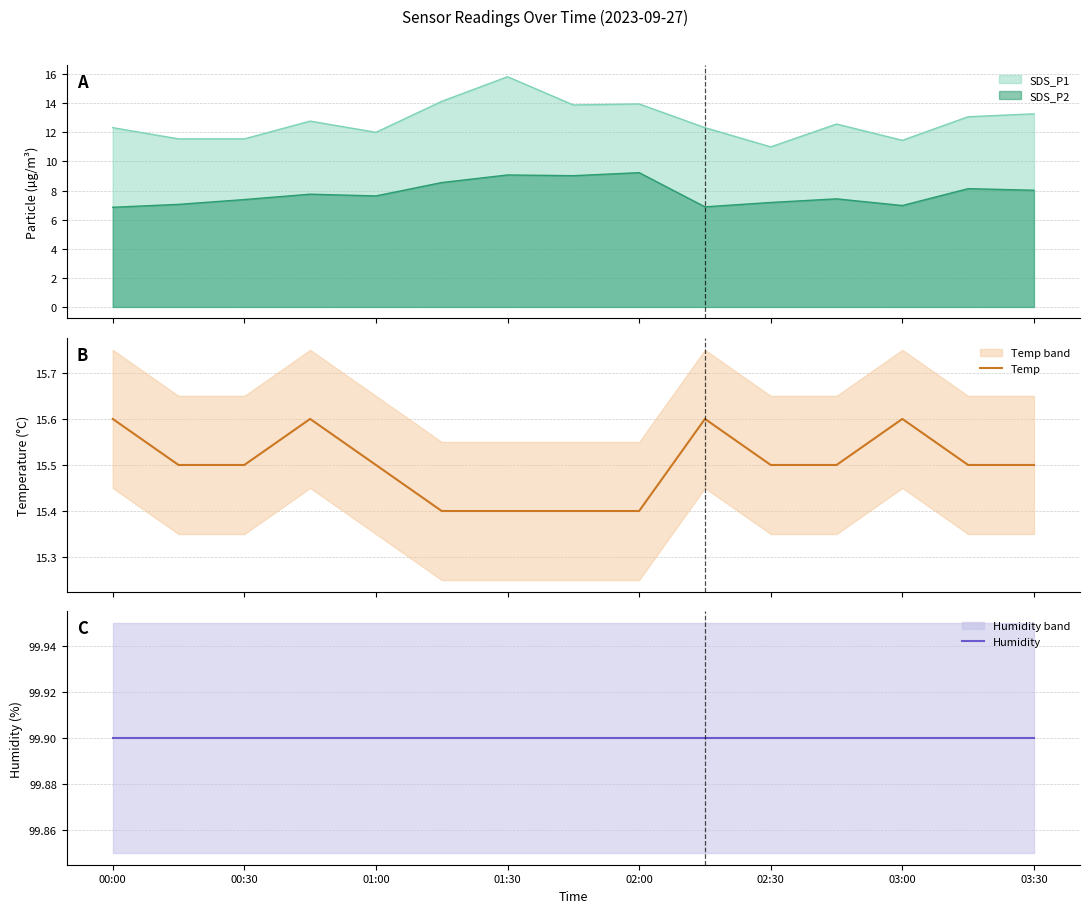

What is the difference between the maximum and minimum values in the Temp series?

0.2